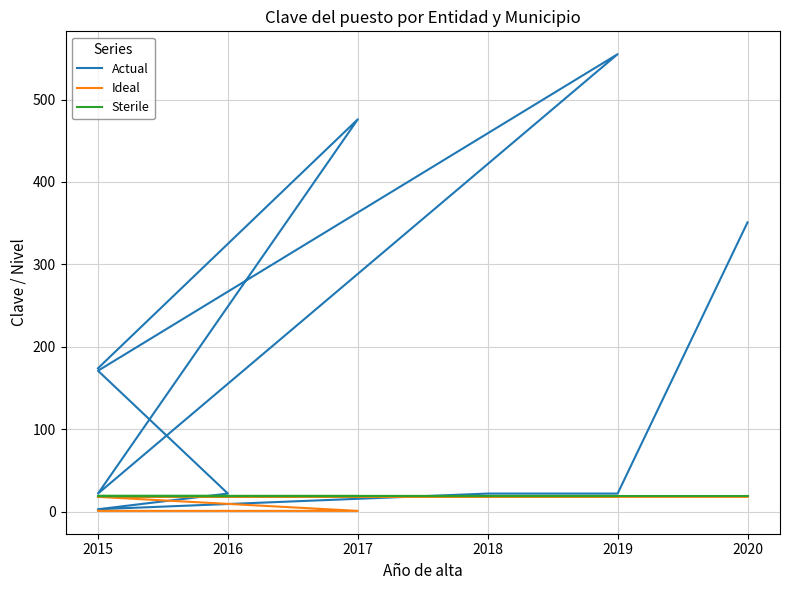

Is this an area chart (filled region under the line)?

No